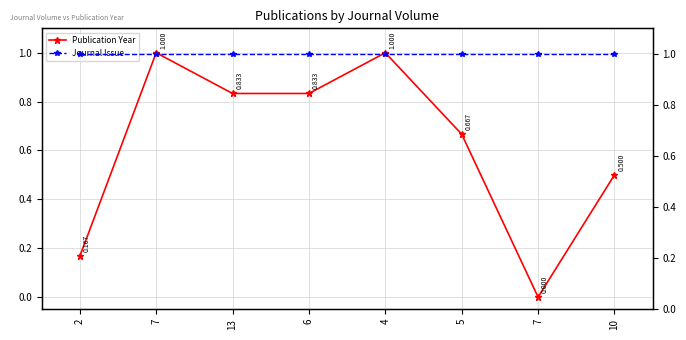

What is the spread (max minus min) of values at 6?

0.2